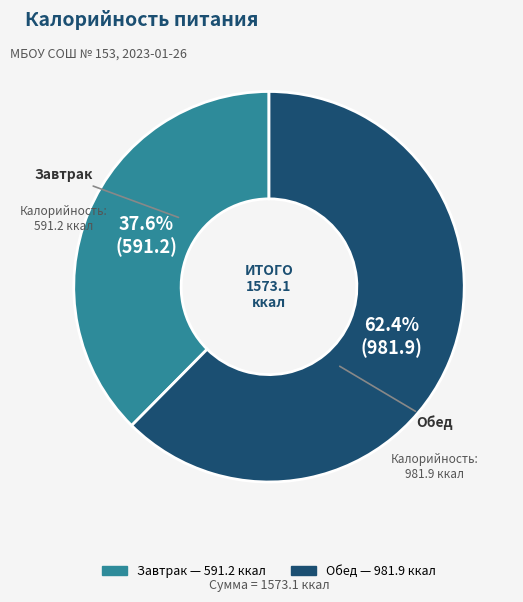

True or false: Обед accounts for 72% of the total.

False